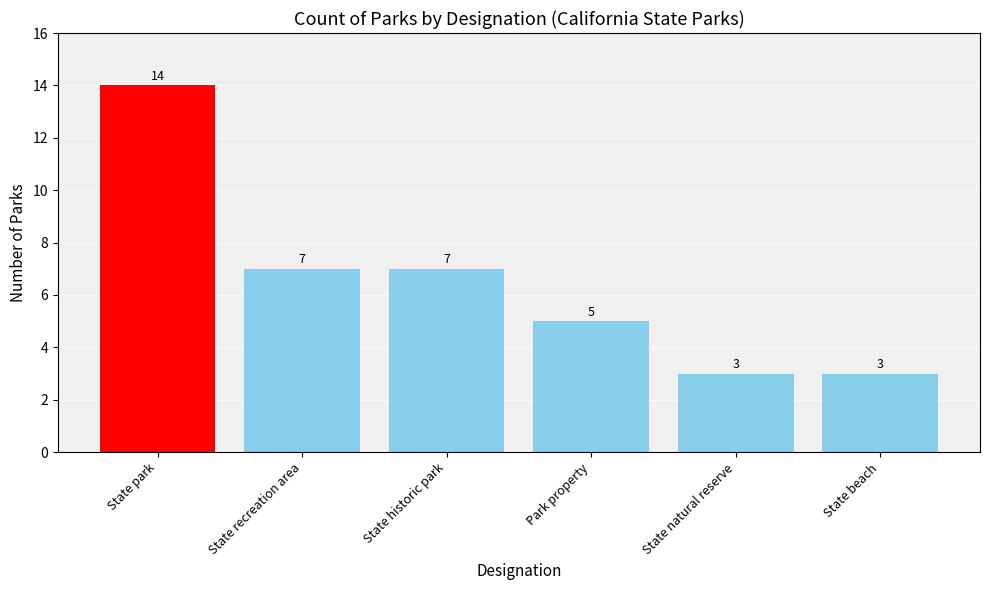

How many values are between 3 and 7?

5